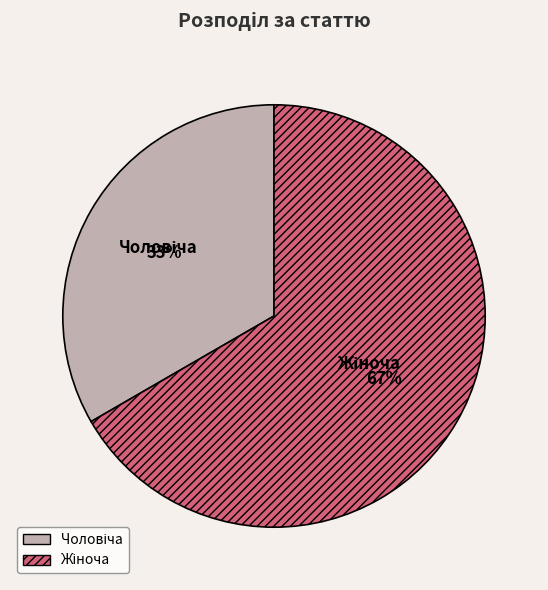

Does any single category account for the majority?

Yes